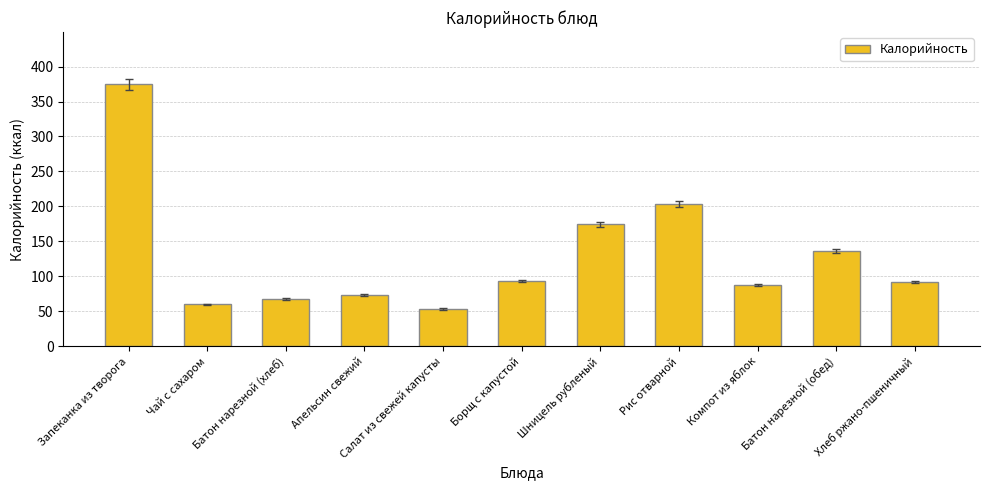

Approximately how many times larger is the value at Чай с сахаром compared to Рис отварной?

0.3